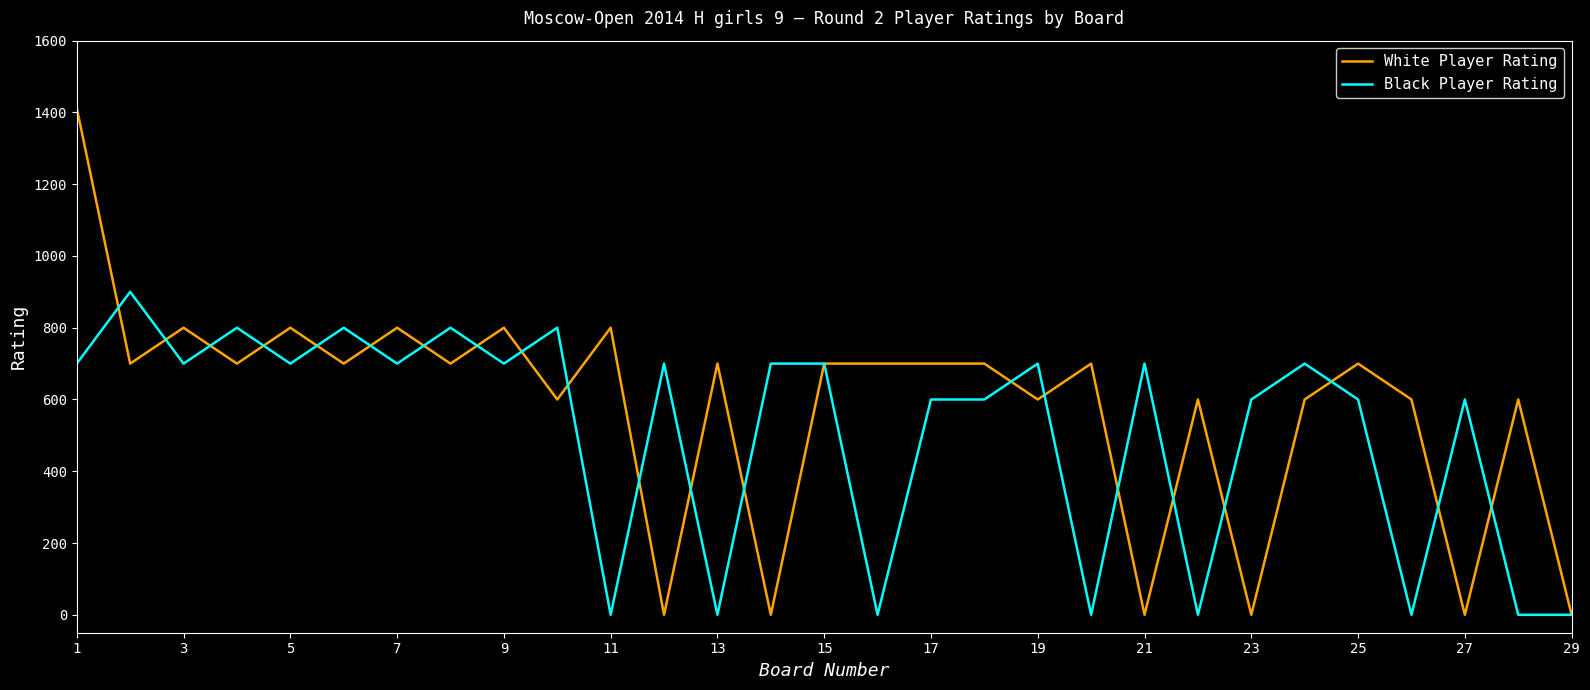

In White Player Rating, how many points are lower than both neighbors (excluding endpoints)?

11